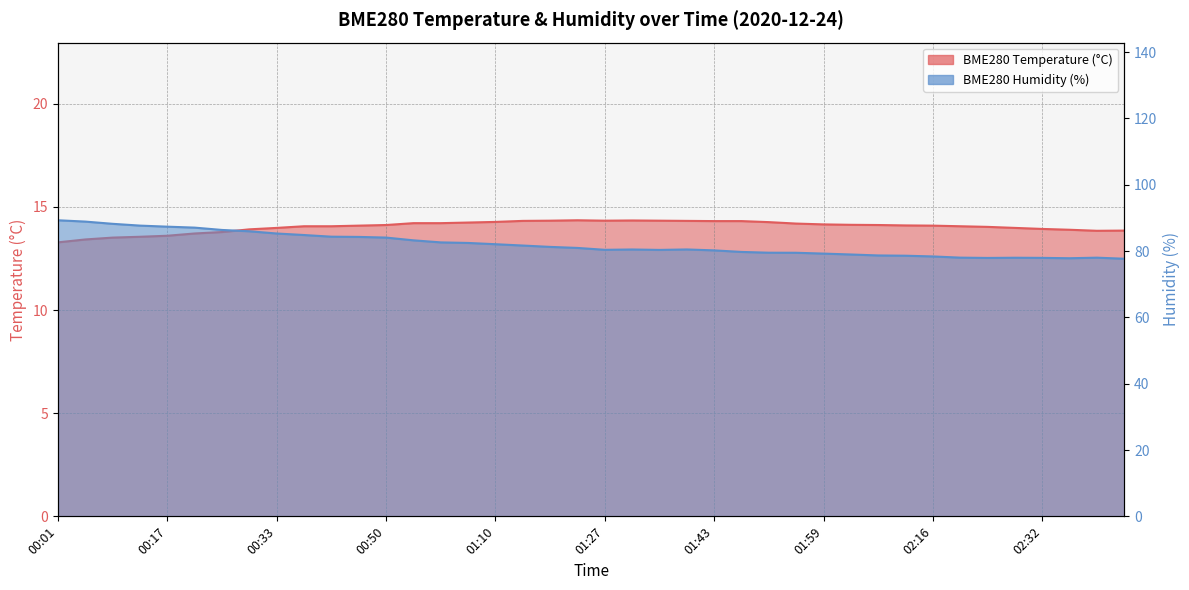

At which category is the sum across all series the highest?

00:01